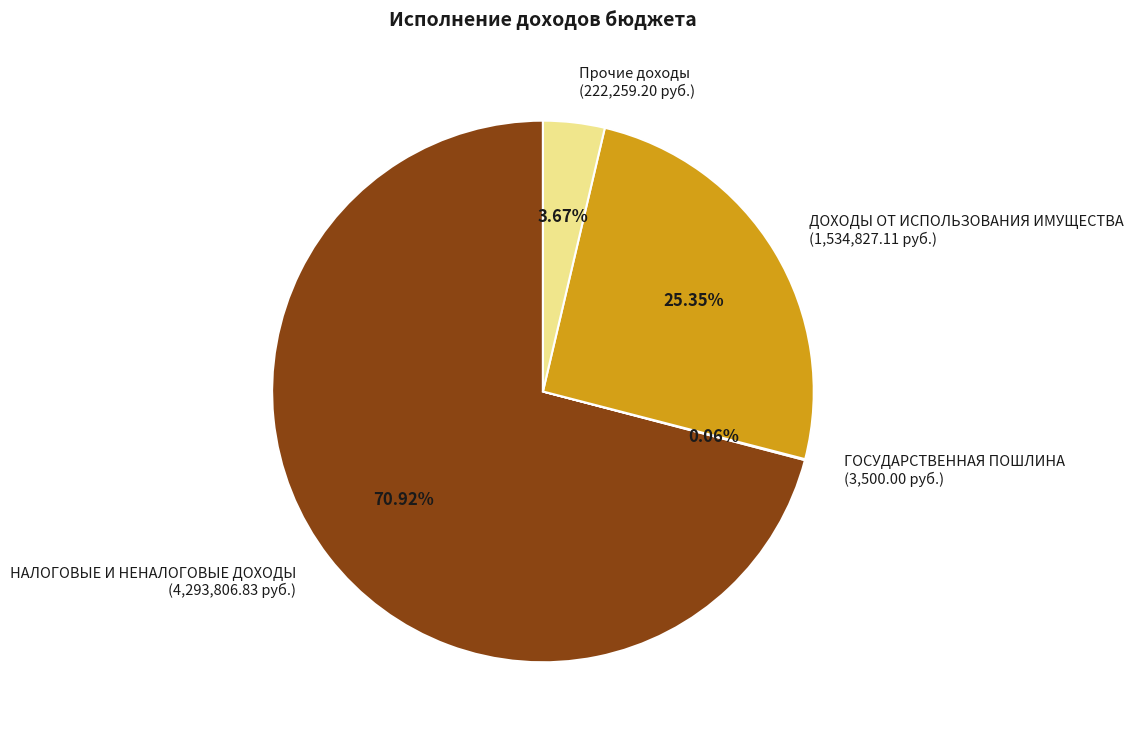

Which has a higher value, ДОХОДЫ ОТ ИСПОЛЬЗОВАНИЯ ИМУЩЕСТВА (1,534,827.11 руб.) or НАЛОГОВЫЕ И НЕНАЛОГОВЫЕ ДОХОДЫ (4,293,806.83 руб.)?

НАЛОГОВЫЕ И НЕНАЛОГОВЫЕ ДОХОДЫ (4,293,806.83 руб.)